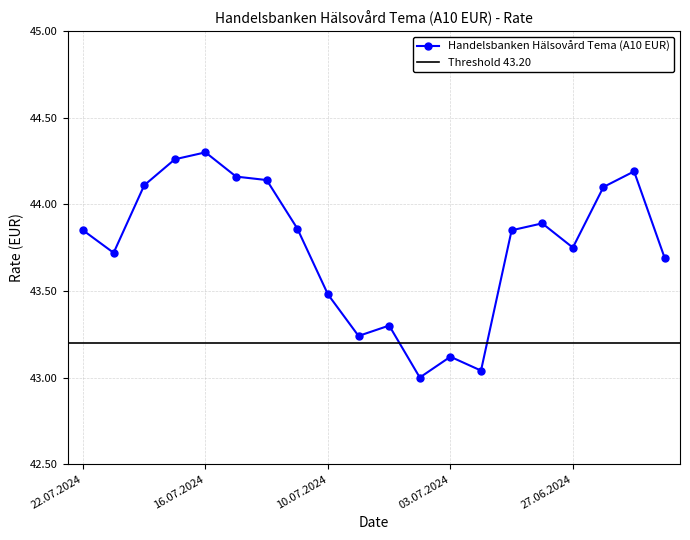

Which has a higher value, 12.07.2024 or 05.07.2024?

12.07.2024